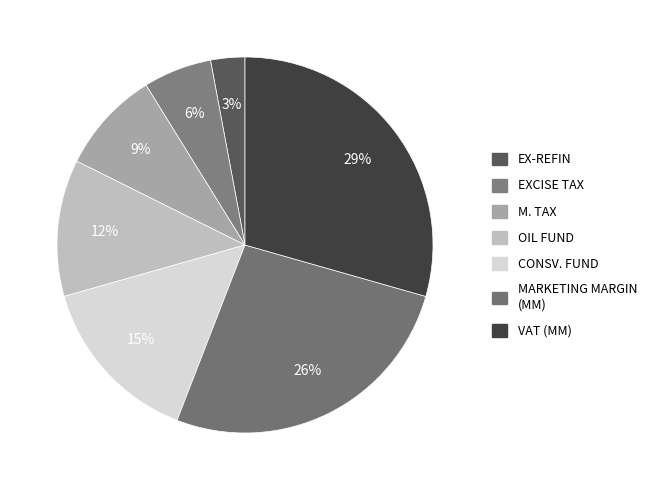

Count the number of slices in the pie.

7